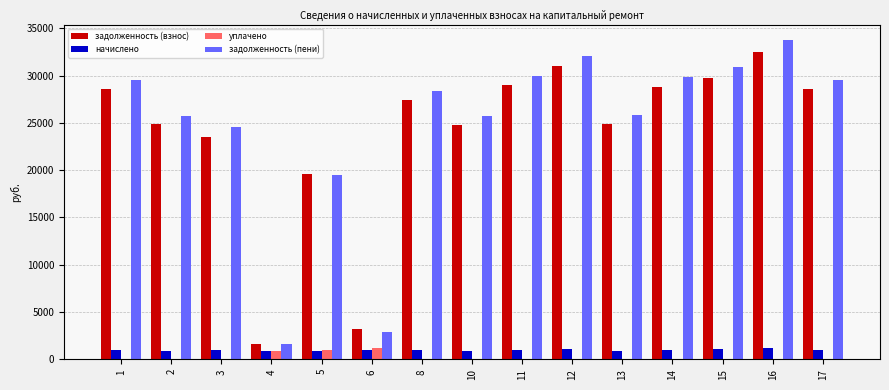

At which category does the chart reach its peak across all series?

16